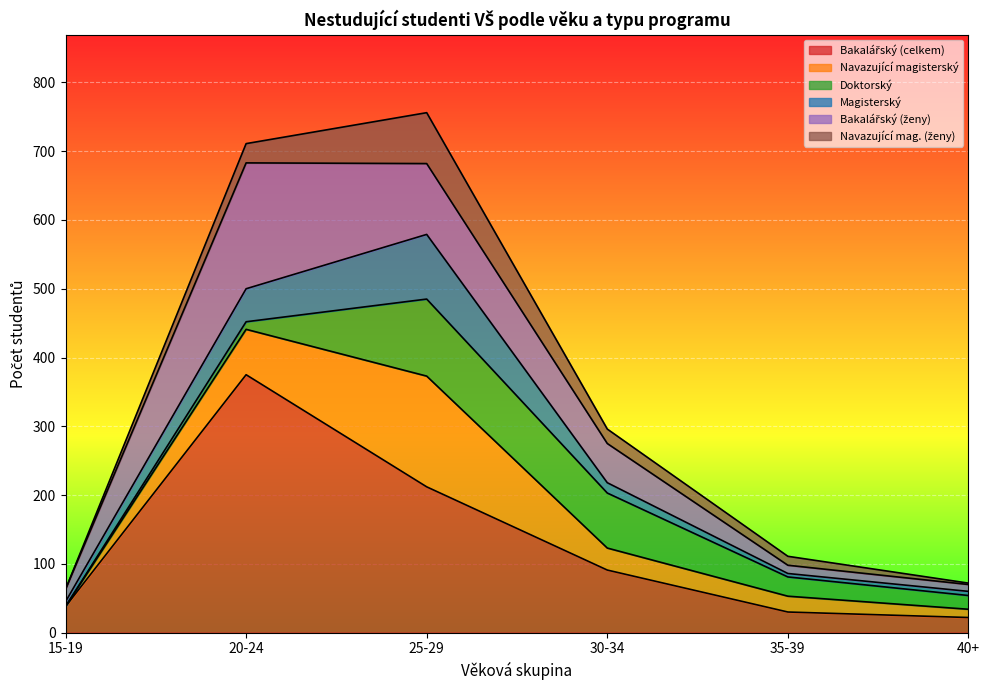

What is the difference between the Bakalářský (ženy) values at 30-34 and 40+?

47